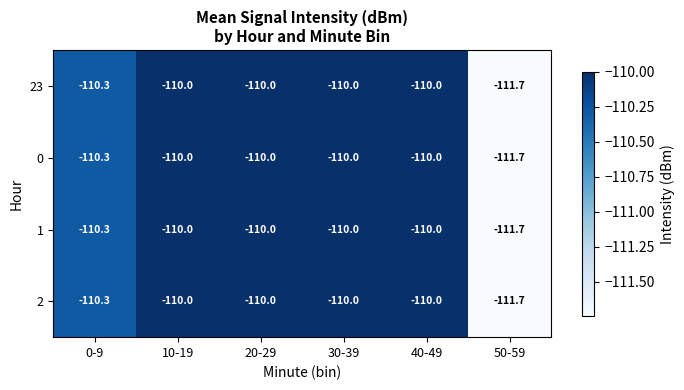

Reading left to right, extract all data points from this chart.

23: -110.3	-110.0	-110.0	-110.0	-110.0	-111.7
0: -110.3	-110.0	-110.0	-110.0	-110.0	-111.7
1: -110.3	-110.0	-110.0	-110.0	-110.0	-111.7
2: -110.3	-110.0	-110.0	-110.0	-110.0	-111.7